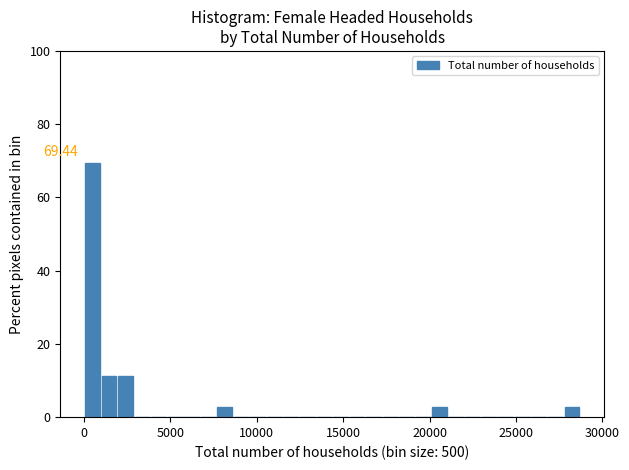

Read against the x-axis, roughly where is the centre of the tallest bar?

500